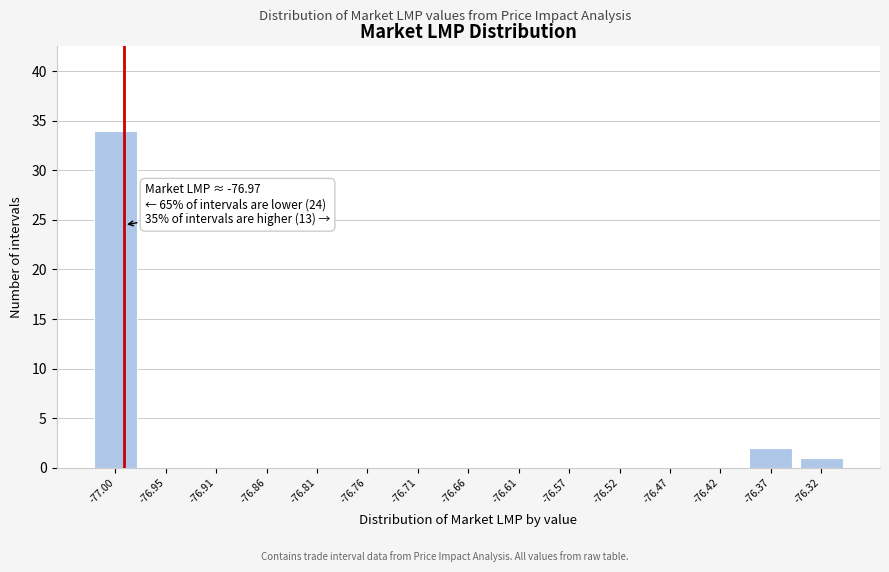

Reading left to right, extract all data points from this chart.

-77.00=34	-76.95=0	-76.91=0	-76.86=0	-76.81=0	-76.76=0	-76.71=0	-76.66=0	-76.61=0	-76.57=0	-76.52=0	-76.47=0	-76.42=0	-76.37=2	-76.32=1